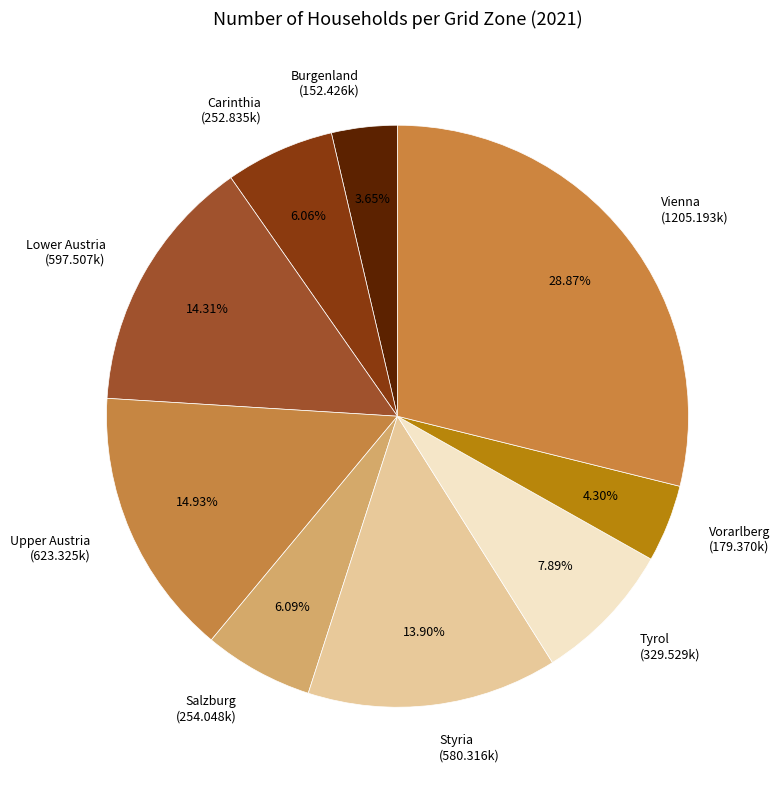

Does any single category account for the majority?

No